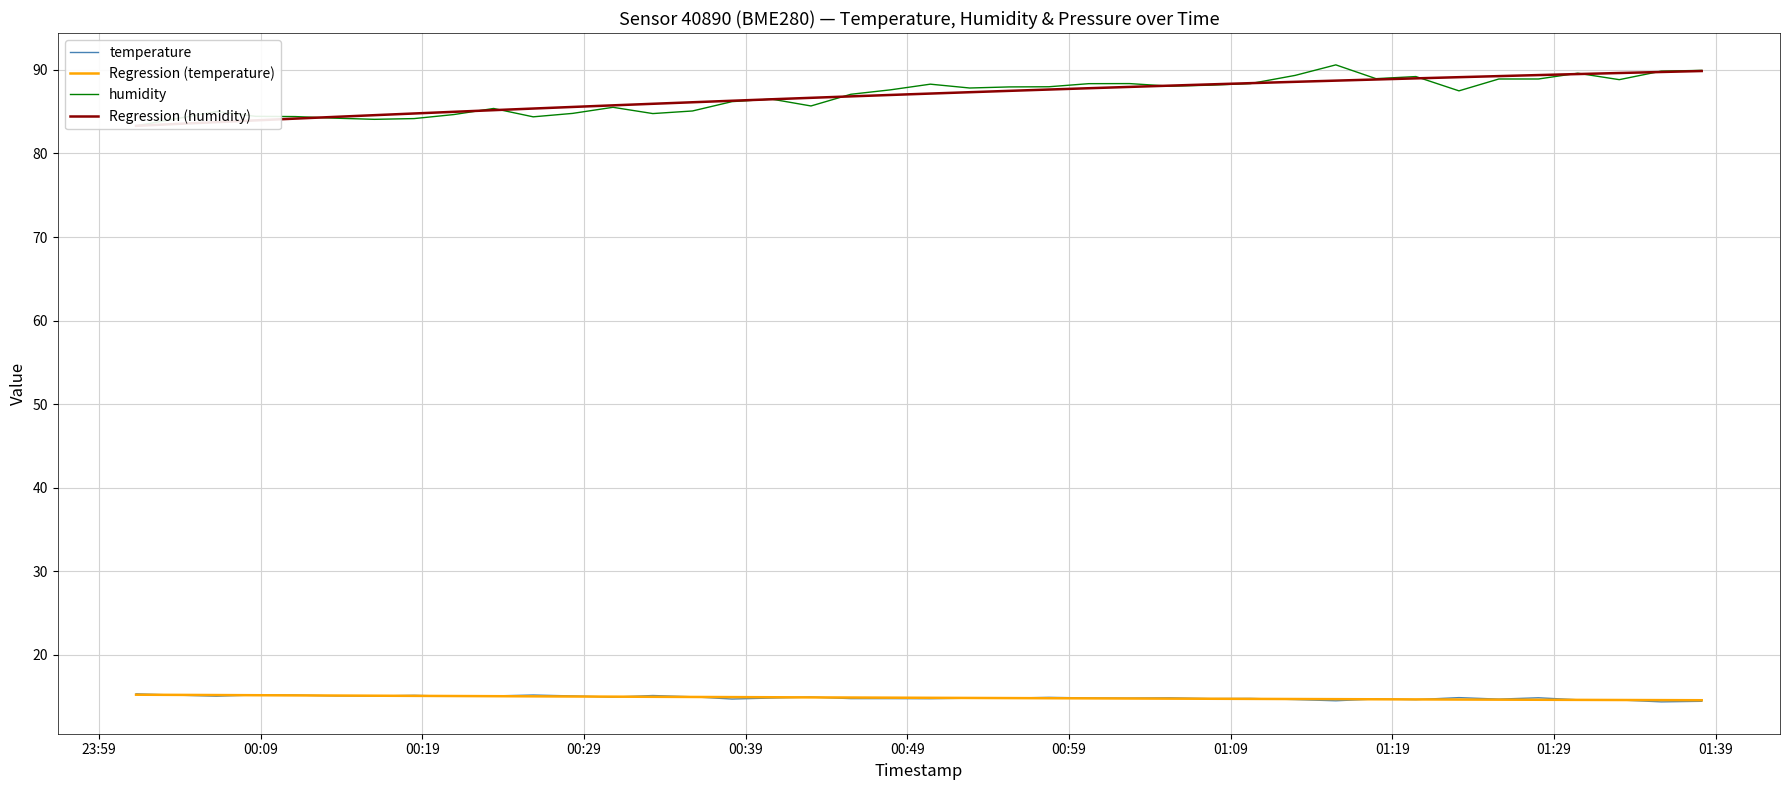

Reading left to right, transcribe all the data shown in this chart.

temperature: 15.3	15.2	15.0	15.2	15.2	15.1	15.1	15.1	15.0	15.1	15.2	15.1	14.9	15.1	15.0	14.7	14.8	14.9	14.7	14.7	14.7	14.8	14.8	14.9	14.8	14.8	14.8	14.7	14.8	14.6	14.5	14.7	14.6	14.9	14.7	14.8	14.6	14.6	14.3	14.4
Regression (temperature): 15.2	15.2	15.2	15.1	15.1	15.1	15.1	15.1	15.0	15.0	15.0	15.0	15.0	15.0	14.9	14.9	14.9	14.9	14.9	14.9	14.8	14.8	14.8	14.8	14.8	14.8	14.7	14.7	14.7	14.7	14.7	14.7	14.6	14.6	14.6	14.6	14.6	14.6	14.6	14.5
humidity: 83.3	84.2	85.0	84.5	84.4	84.2	84.1	84.2	84.7	85.4	84.4	84.8	85.5	84.8	85.1	86.2	86.5	85.7	87.1	87.6	88.3	87.8	88.0	88.0	88.4	88.4	88.1	88.2	88.4	89.3	90.6	89.0	89.2	87.5	88.9	88.9	89.6	88.8	89.9	90.0
Regression (humidity): 83.3	83.5	83.8	84.0	84.2	84.4	84.6	84.8	85.0	85.2	85.4	85.6	85.8	86.0	86.1	86.3	86.5	86.7	86.8	87.0	87.2	87.3	87.5	87.7	87.8	88.0	88.1	88.3	88.4	88.6	88.7	88.9	89.0	89.1	89.3	89.4	89.5	89.6	89.8	89.9